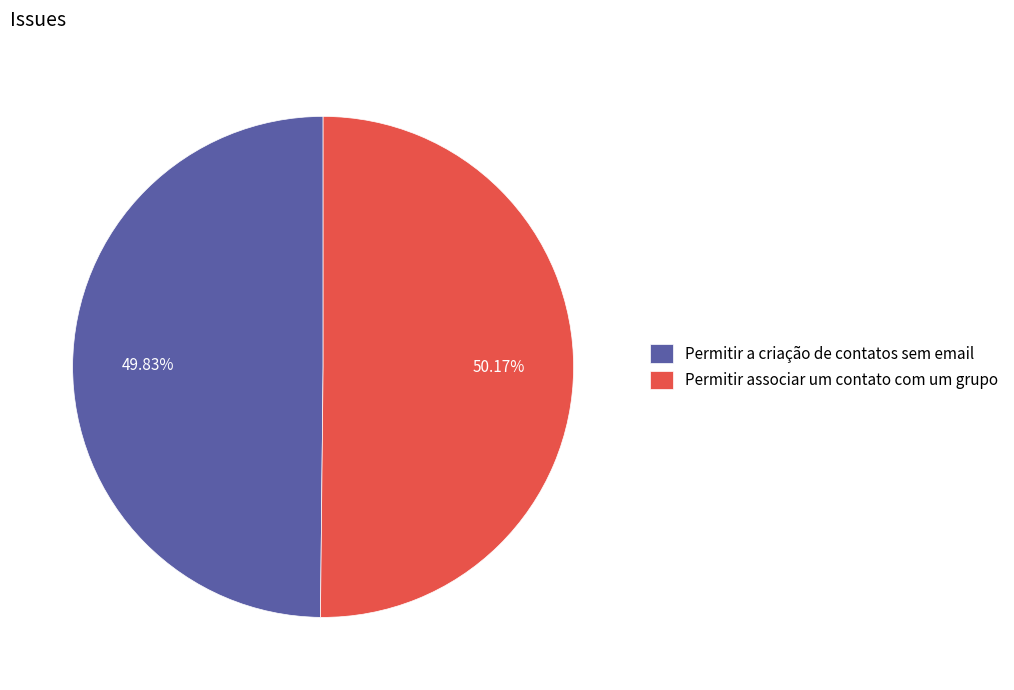

How many segments does this pie chart have?

2